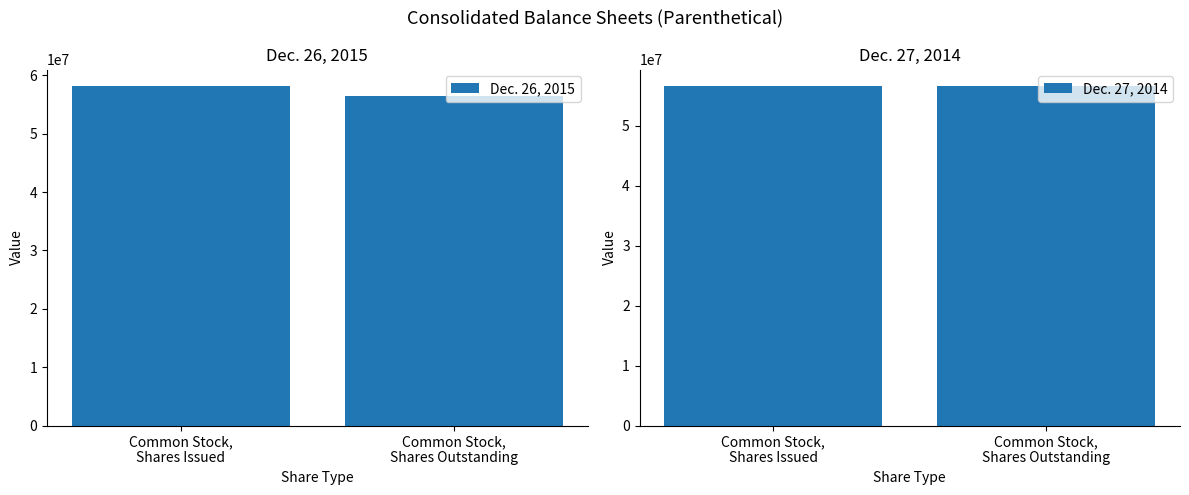

List the series in order of their overall mean, lowest first.

Dec. 27, 2014, Dec. 26, 2015